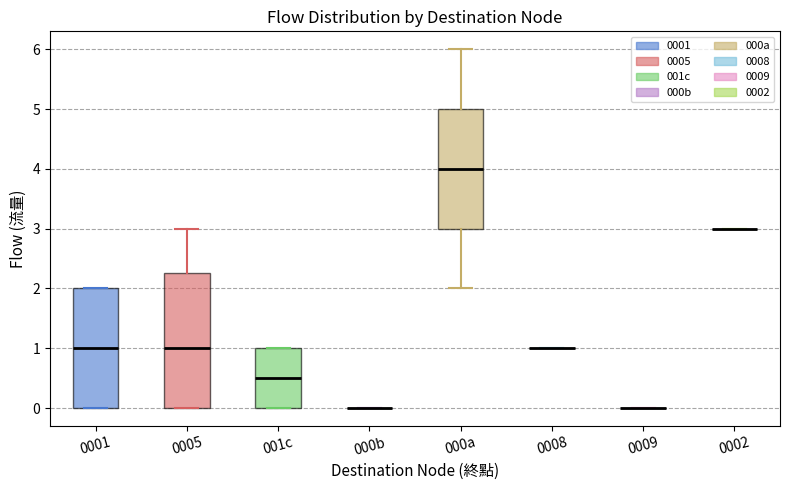

Which box is the tallest, from its lower edge to its upper edge?

0005